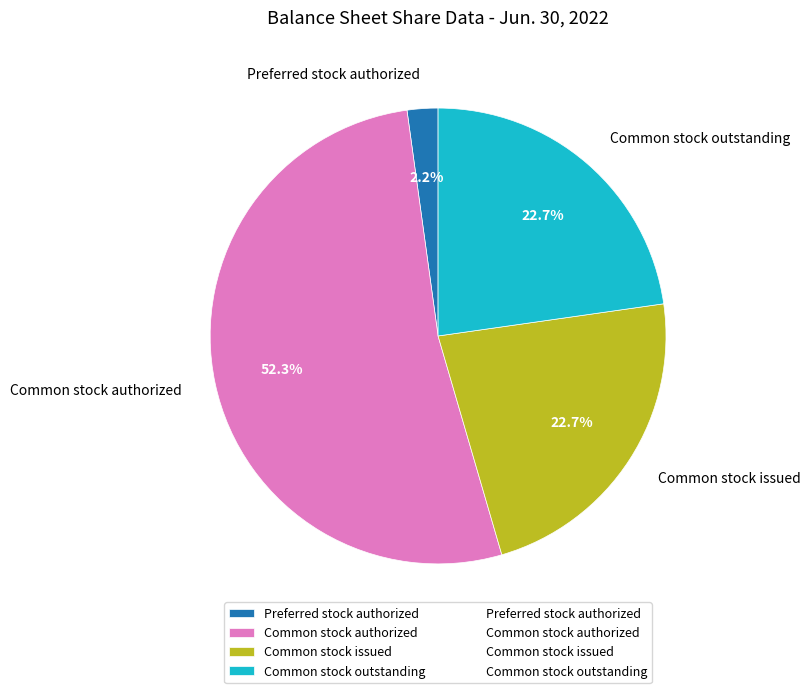

What is the largest slice in the pie chart?

Common stock authorized